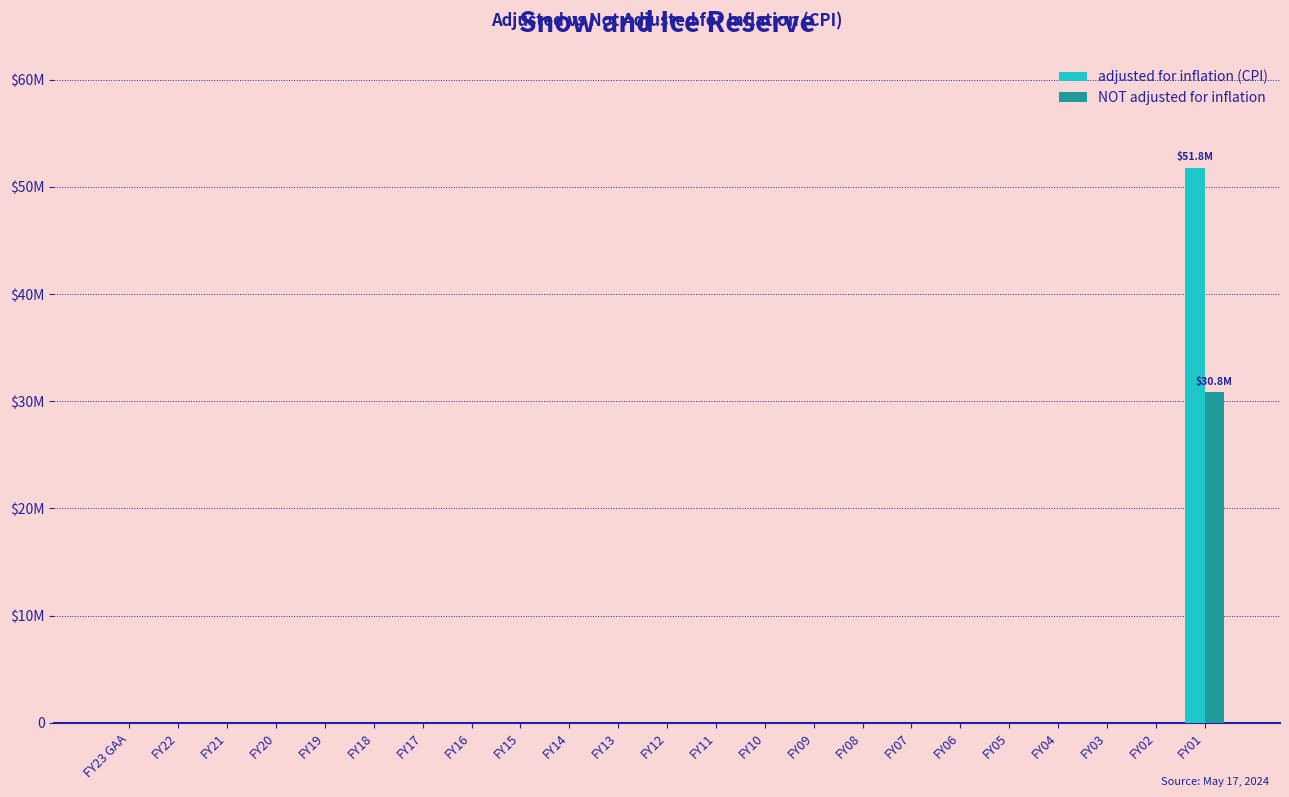

What are all the series names shown in the legend?

adjusted for inflation (CPI), NOT adjusted for inflation